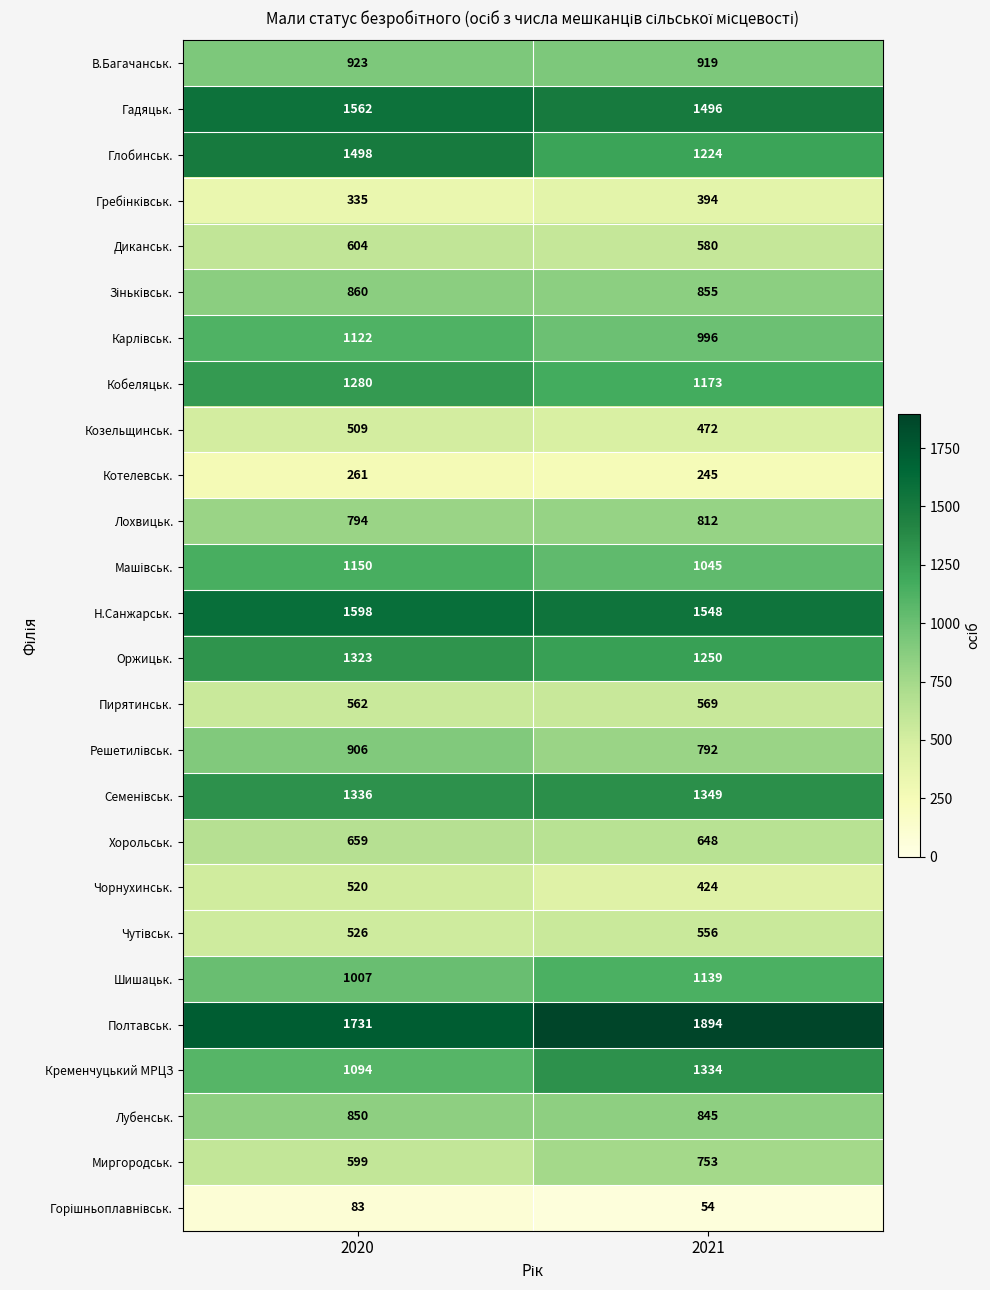

Which series changed the most between 2020 and 2021?

Глобинськ.